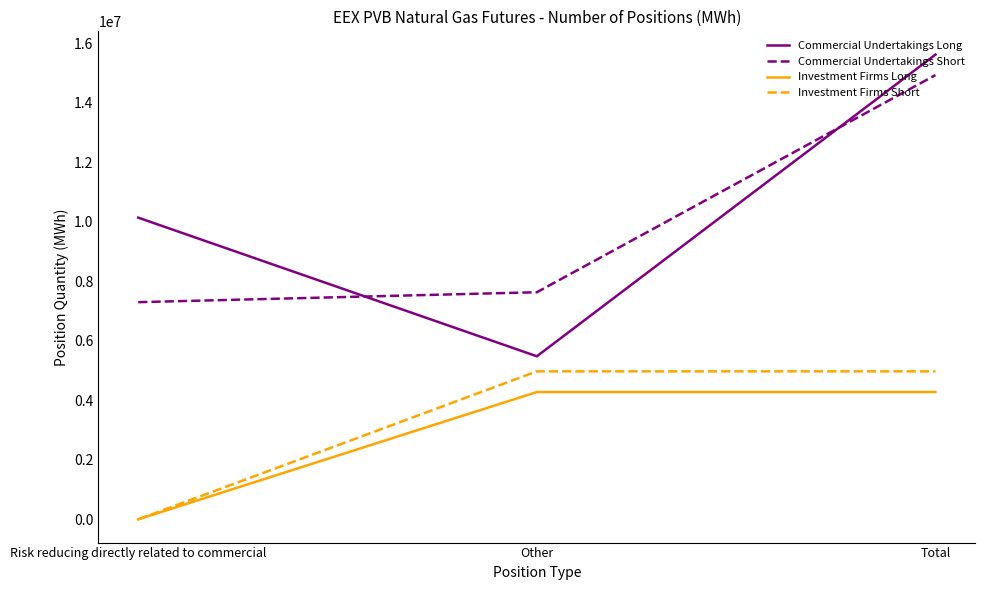

Count the Commercial Undertakings Long values in the range 5482150 to 15625526.

3